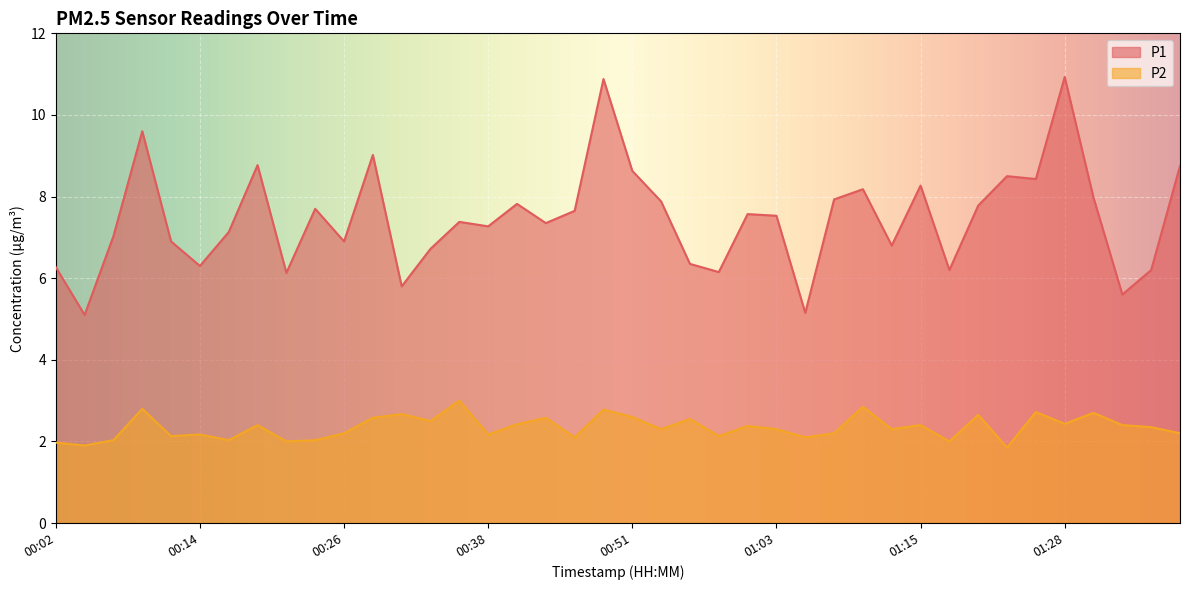

Reading left to right, transcribe all the data shown in this chart.

P1: 6.3	5.1	7.0	9.6	6.9	6.3	7.1	8.8	6.1	7.7	6.9	9.0	5.8	6.7	7.4	7.3	7.8	7.3	7.7	10.9	8.6	7.9	6.3	6.2	7.6	7.5	5.2	7.9	8.2	6.8	8.3	6.2	7.8	8.5	8.4	10.9	8.0	5.6	6.2	8.8
P2: 2.0	1.9	2.0	2.8	2.1	2.2	2.0	2.4	2.0	2.0	2.2	2.6	2.7	2.5	3.0	2.2	2.4	2.6	2.1	2.8	2.6	2.3	2.5	2.1	2.4	2.3	2.1	2.2	2.9	2.3	2.4	2.0	2.6	1.9	2.7	2.4	2.7	2.4	2.4	2.2